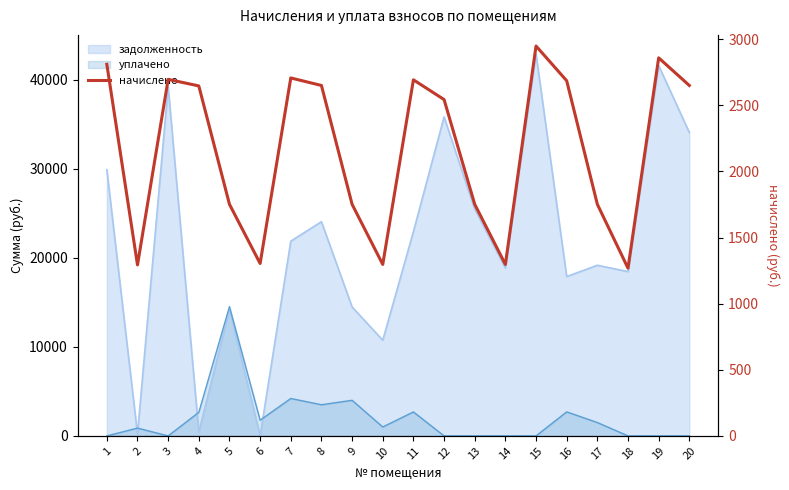

What is the maximum value shown in the chart?

2948.2